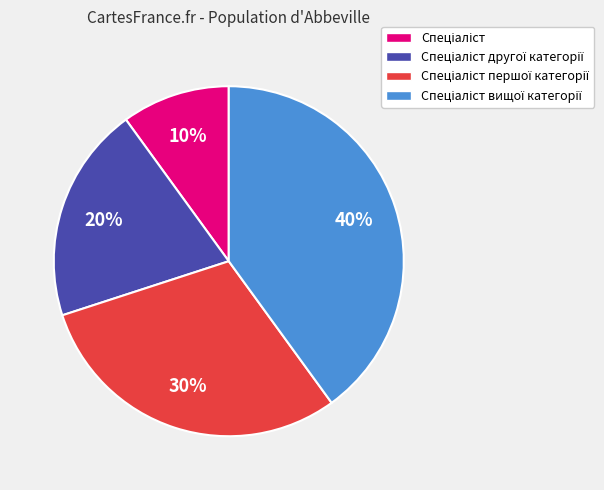

To the nearest percent, what is the average slice percentage?

25%